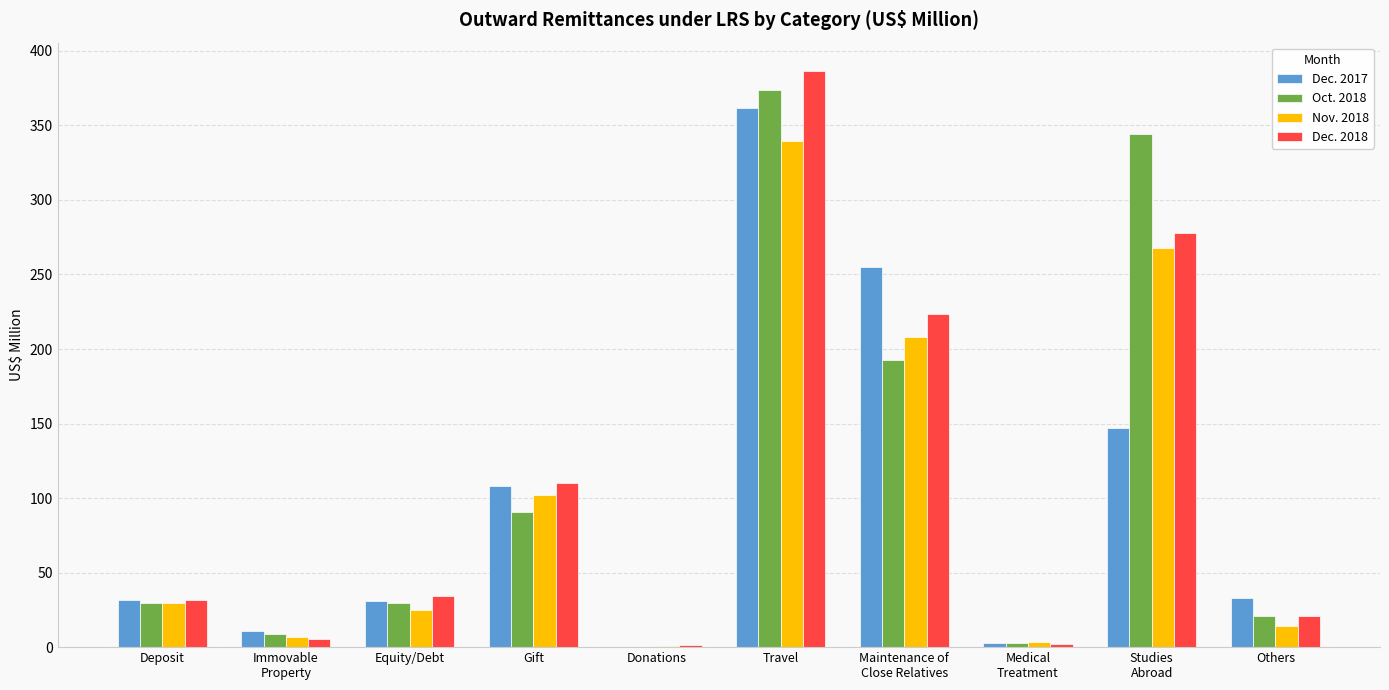

At which category is the sum across all series the highest?

Travel